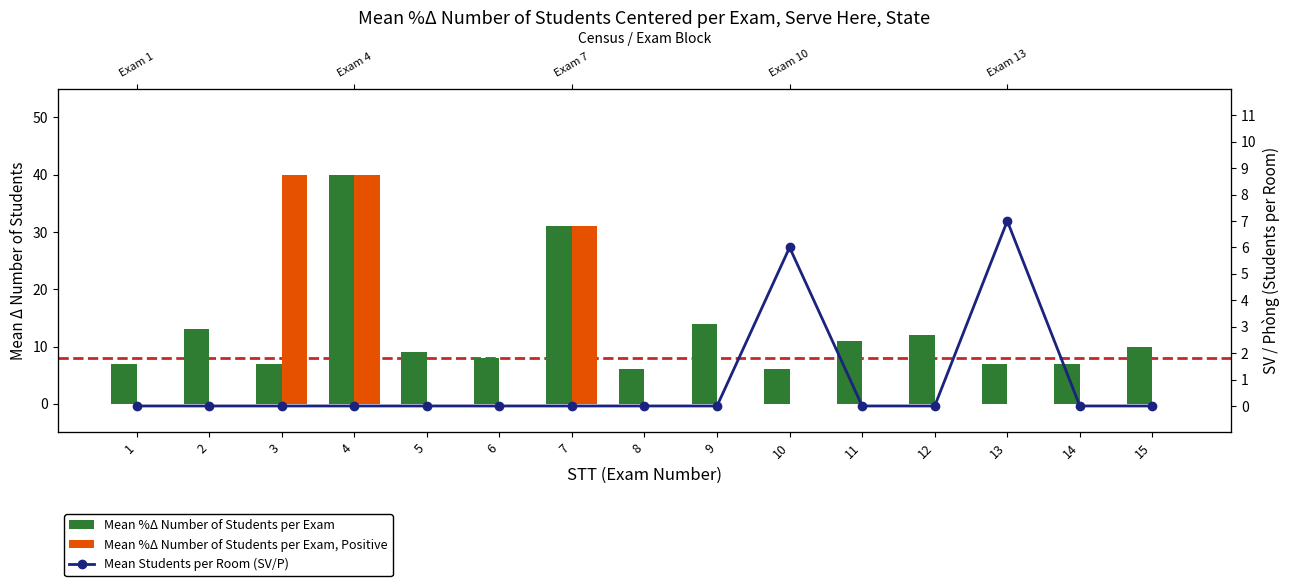

What is the spread (max minus min) of values at 14?

7